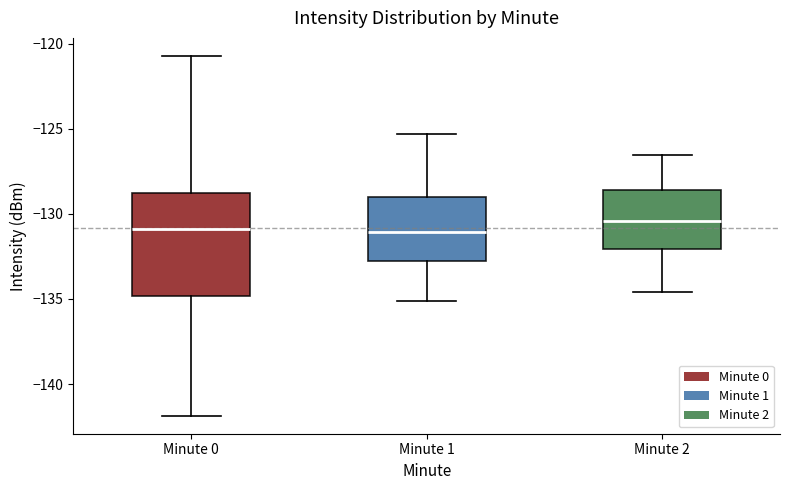

Reading left to right, read every box against the y-axis: the position of its median line, the range the box covers, and the ends of its whiskers. The values are not printed on the chart, so give them approximately, as read against the axis.

Minute 0: median -131.0, box -135.0 to -129.0, whiskers -142.0 to -120.5
Minute 1: median -131.0, box -133.0 to -129.0, whiskers -135.0 to -125.5
Minute 2: median -130.5, box -132.0 to -128.5, whiskers -134.5 to -126.5